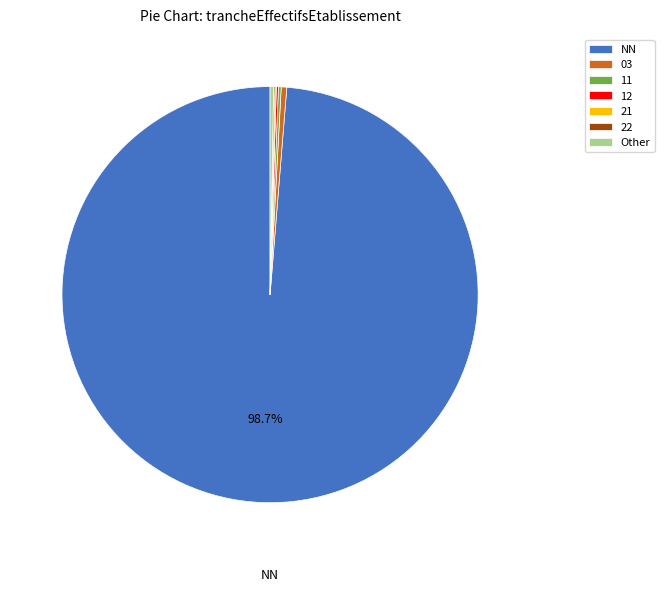

What is the ratio of the value at NN to the value at 03?

230.9